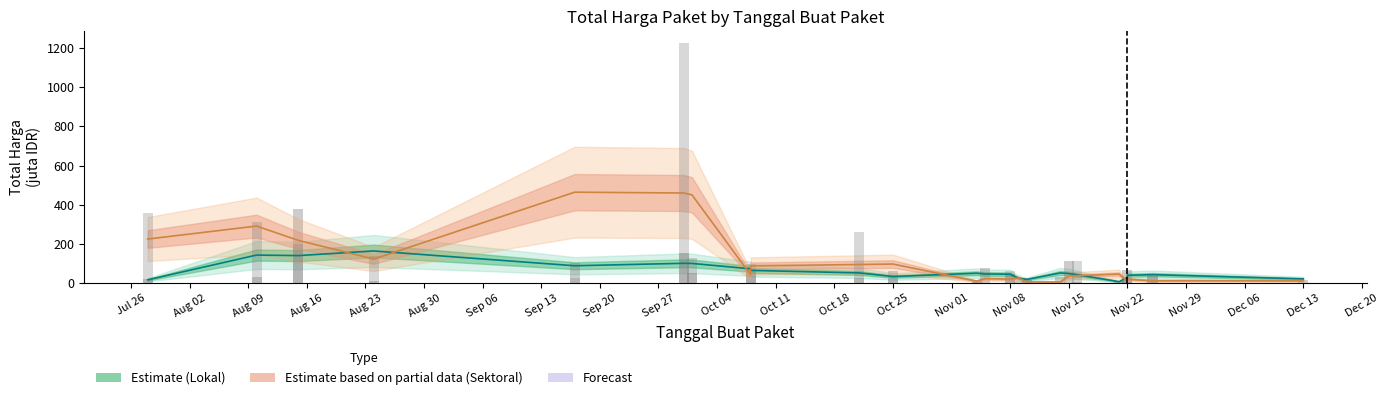

How many data points are less than 48?

12